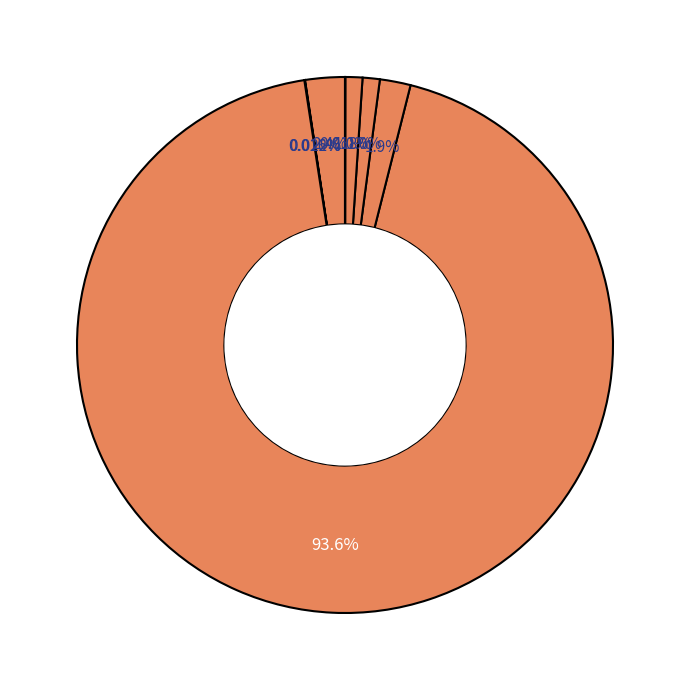

How many slices are in this pie chart?

8